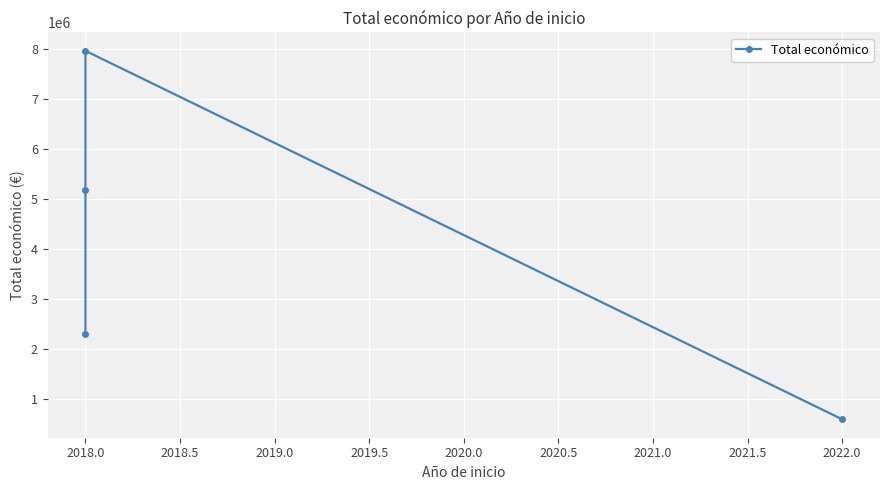

Is this an area chart (filled region under the line)?

No